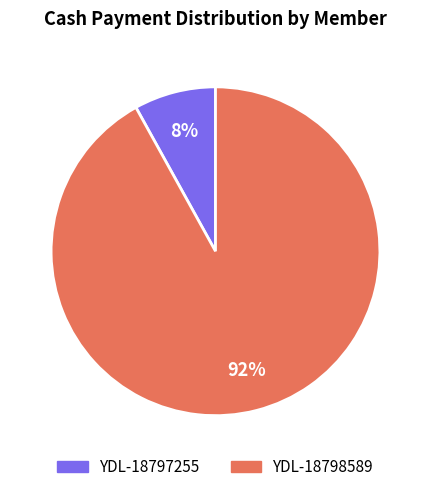

Which category has the biggest portion of the pie?

YDL-18798589